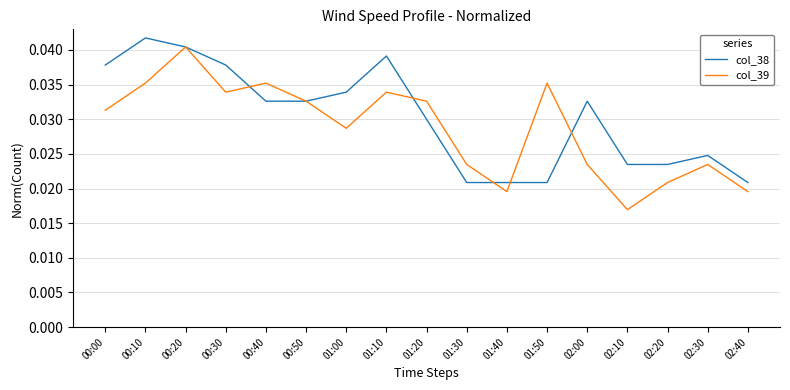

At which category is the sum across all series the highest?

00:20